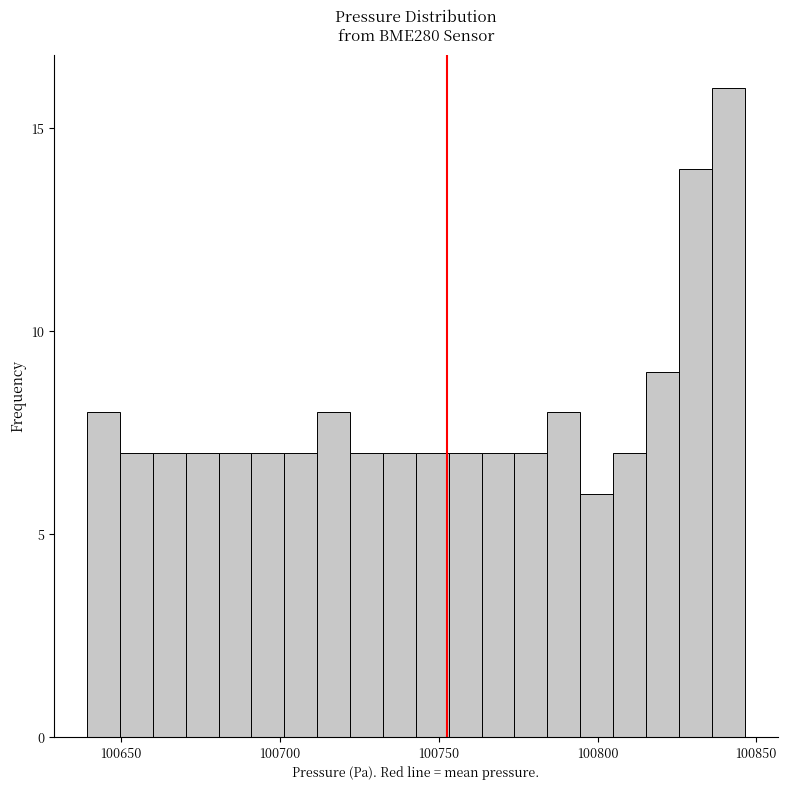

Read against the x-axis, roughly where is the centre of the tallest bar?

100840